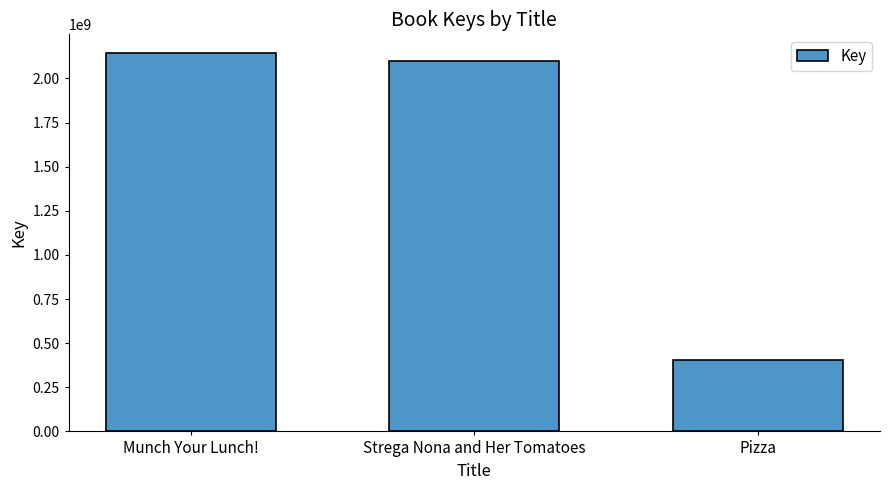

What is the greatest value displayed?

2142604306